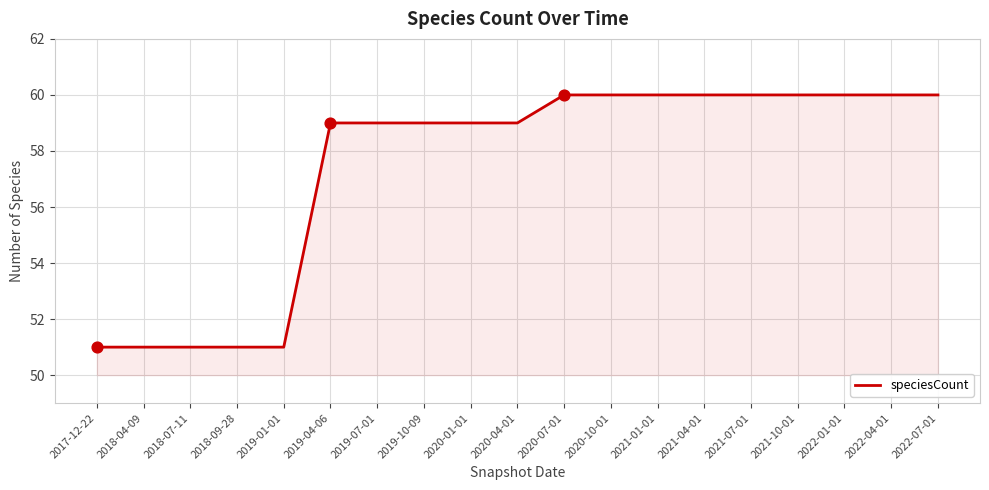

What is the change in value from 2017-12-22 to 2022-07-01?

+9